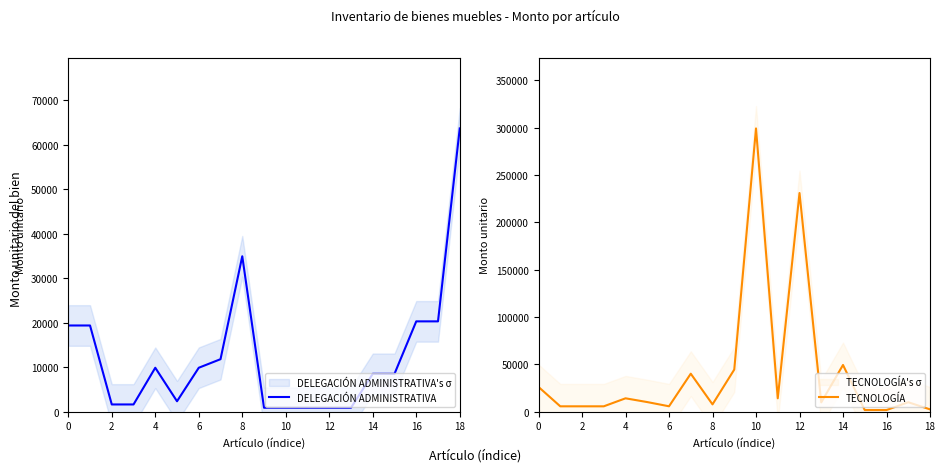

True or false: TECNOLOGÍA and DELEGACIÓN ADMINISTRATIVA intersect in this chart.

True